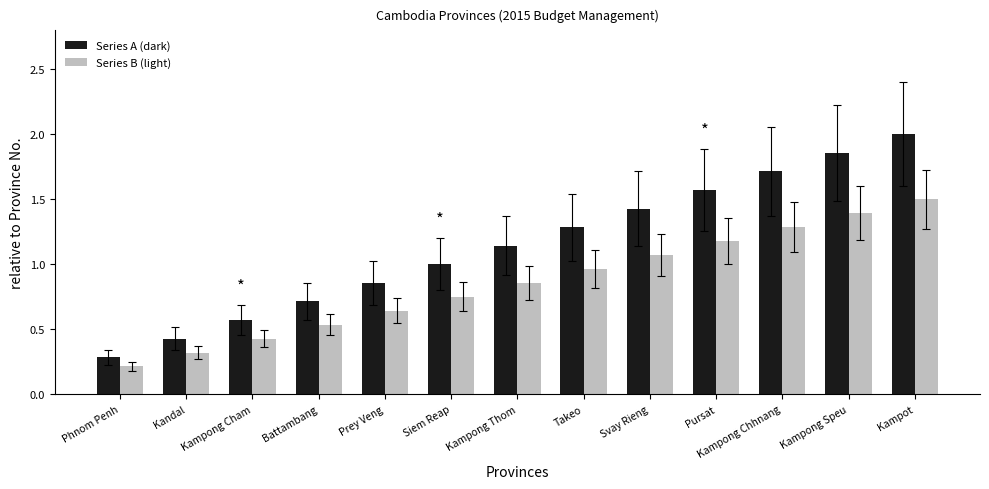

What position from the right is Kandal?

12